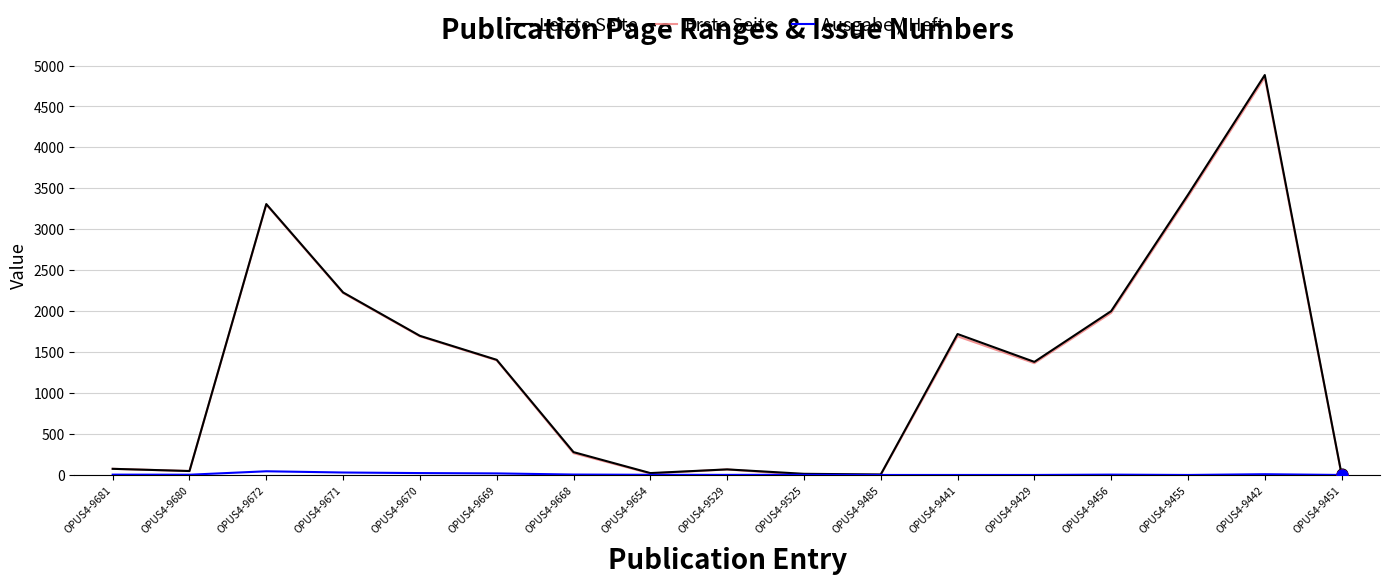

The Letzte Seite series shows 1721 at OPUS4-9441. True or false?

True